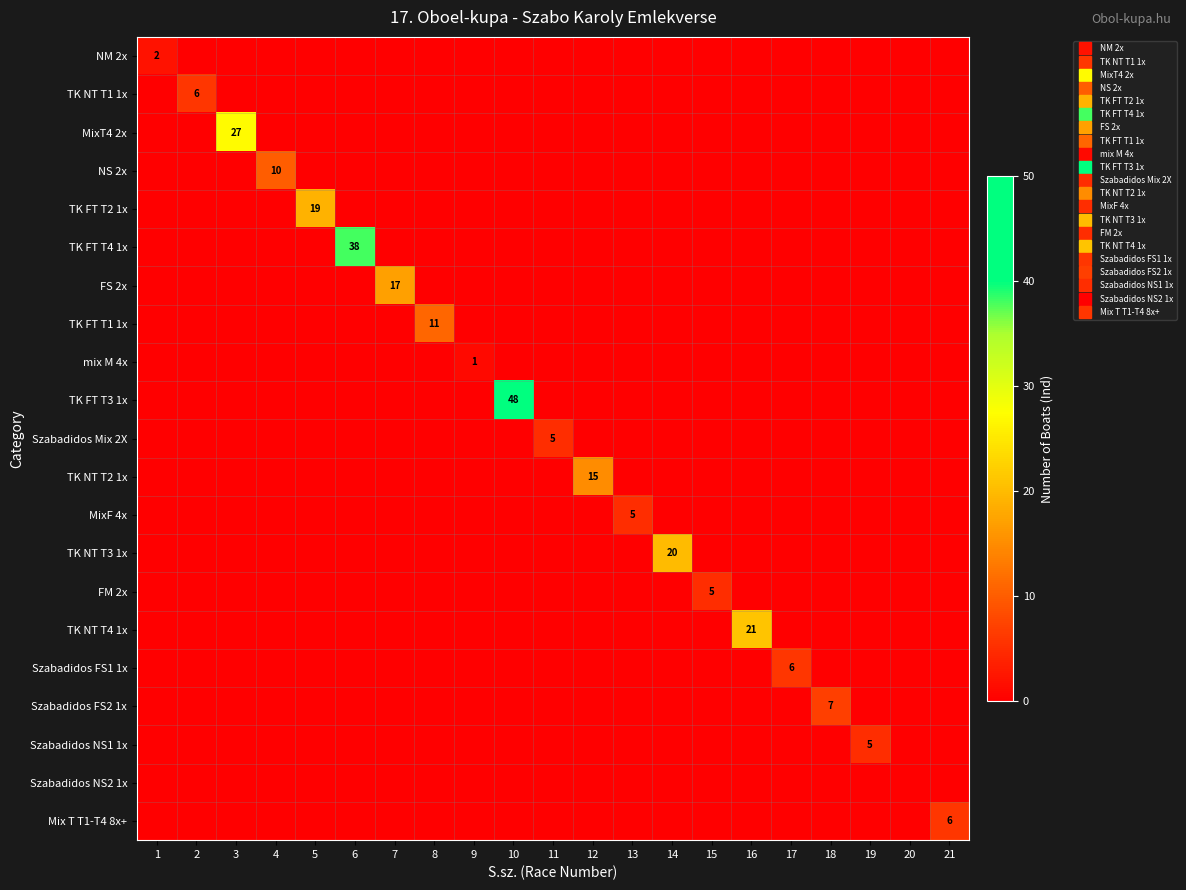

Between 3 and 14, which series saw the biggest shift?

MixT4 2x